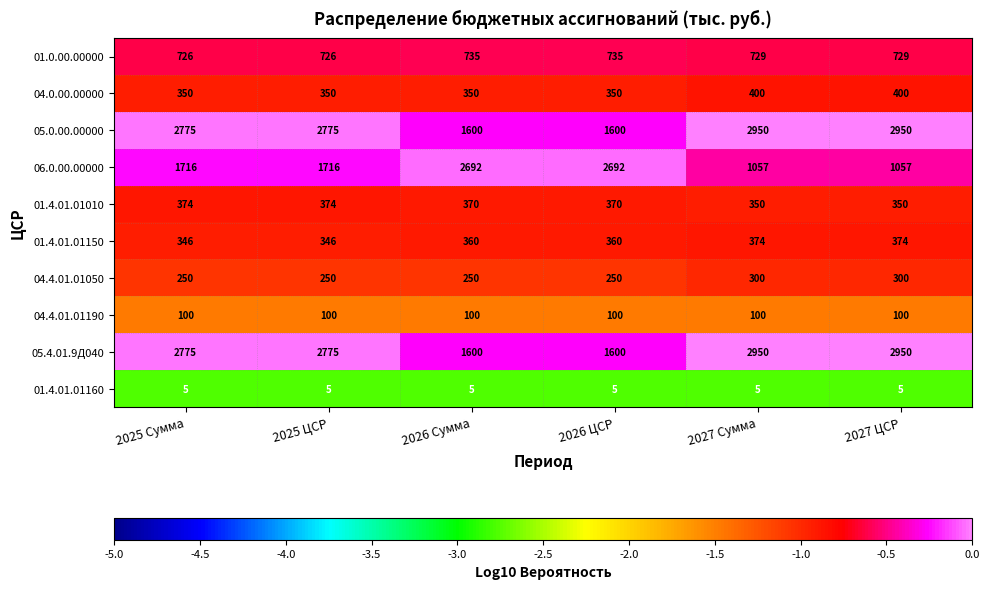

What is the total value across all series at 2026 ЦСР?

8062